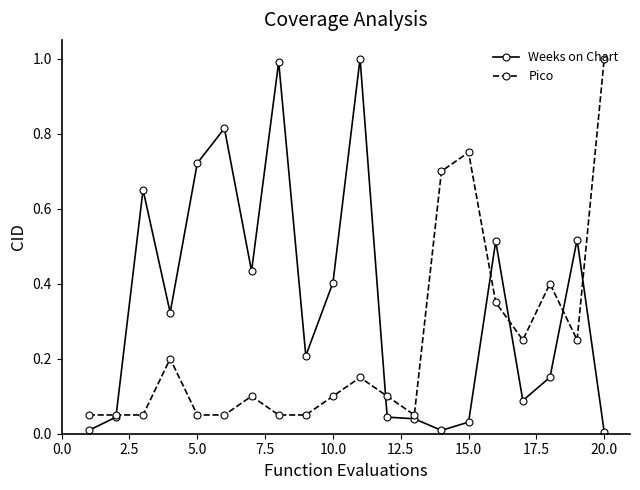

Which series has the largest range (max minus min)?

Weeks on Chart